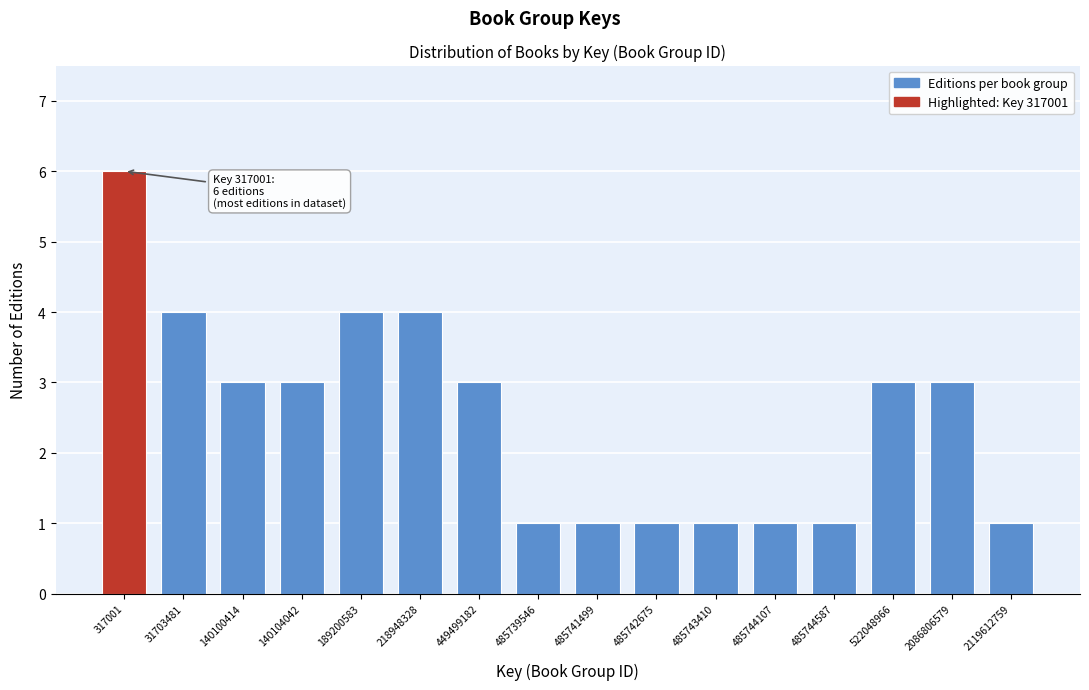

Reading left to right, what are all the values shown in this chart?

6	4	3	3	4	4	3	1	1	1	1	1	1	3	3	1